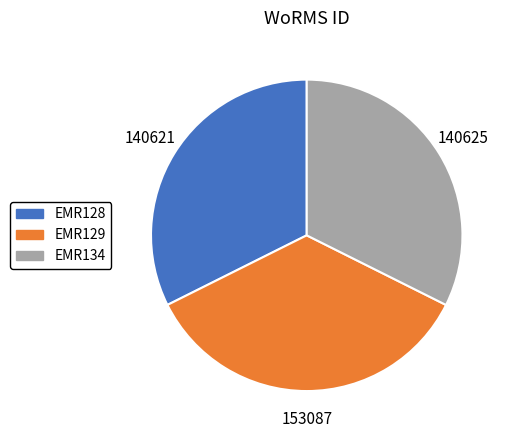

How many segments does this pie chart have?

3